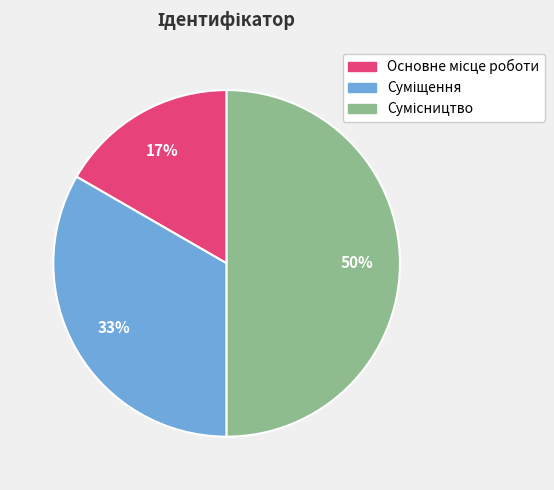

To the nearest percent, what is the difference between the largest and smallest slice percentages?

33%